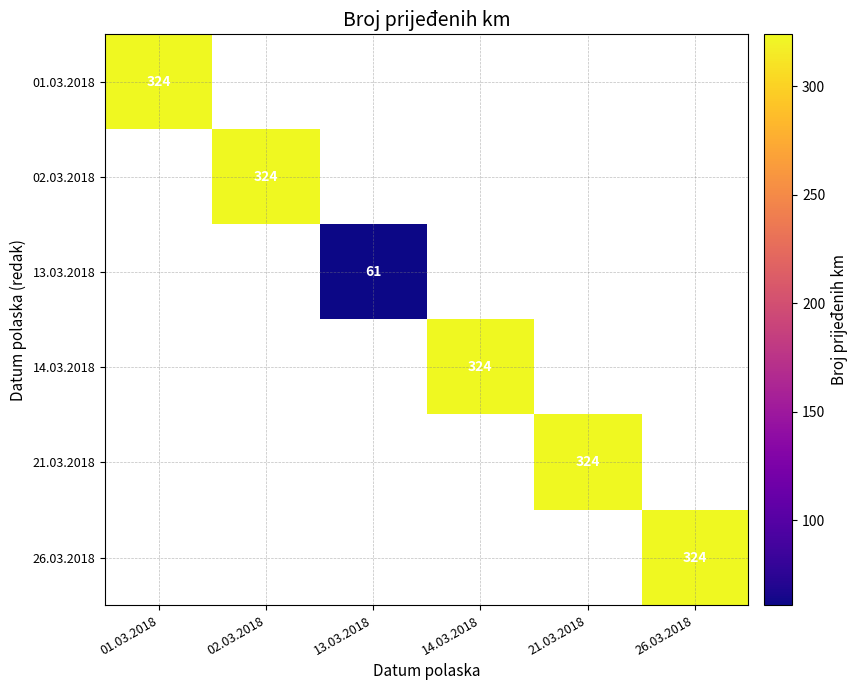

Is it true that 01.03.2018 equals 324 at 01.03.2018?

True